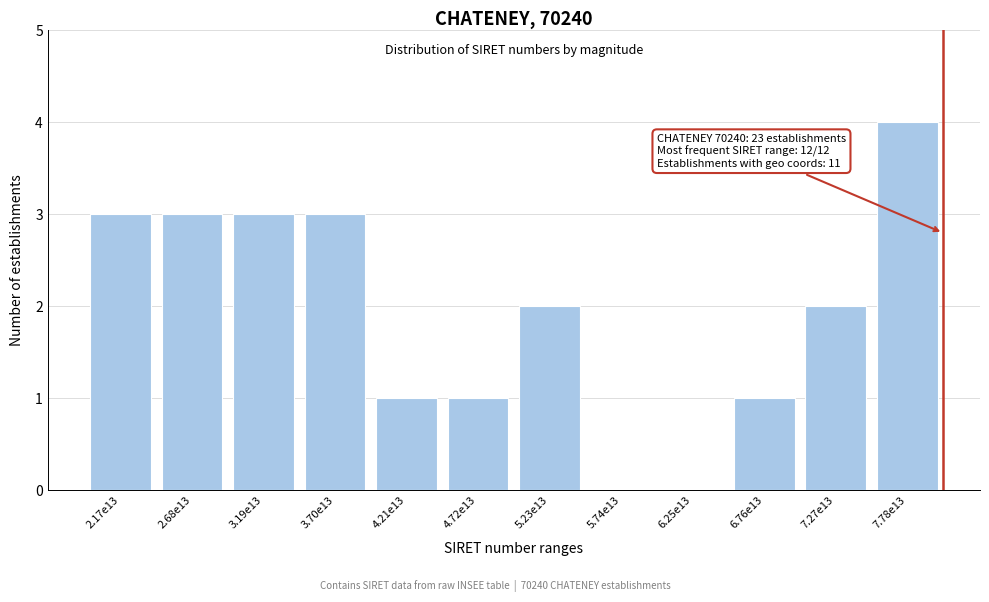

Reading left to right, extract all data points from this chart.

2.17e13=3	2.68e13=3	3.19e13=3	3.70e13=3	4.21e13=1	4.72e13=1	5.23e13=2	5.74e13=0	6.25e13=0	6.76e13=1	7.27e13=2	7.78e13=4